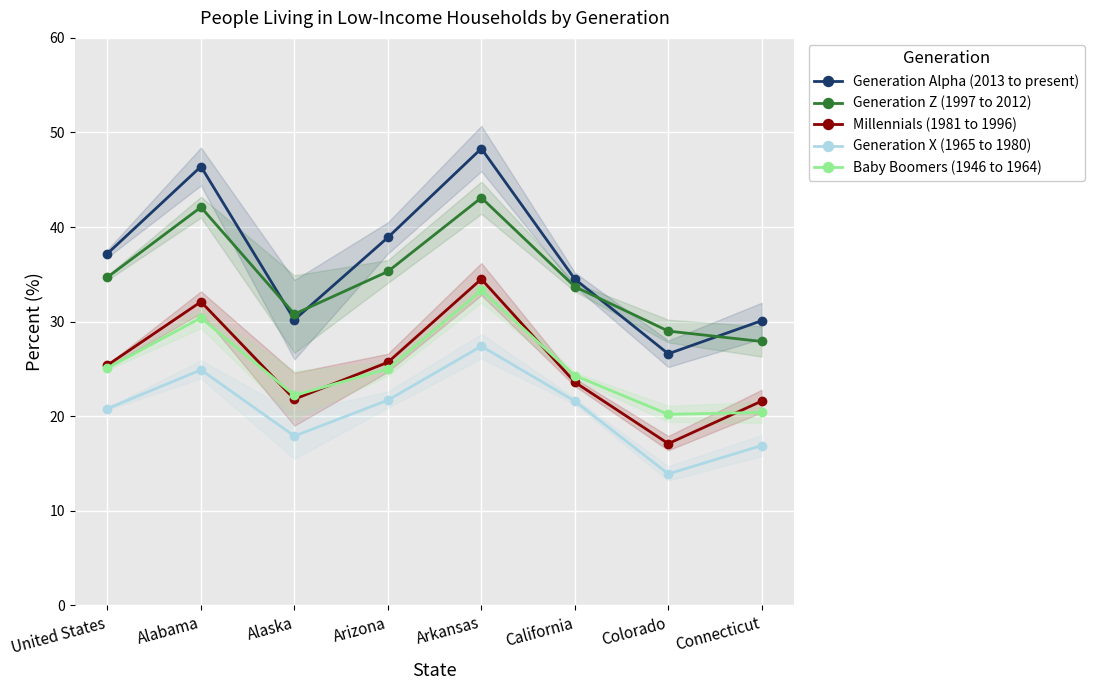

Reading left to right, extract all data points from this chart.

Generation Alpha (2013 to present): United States=37.2	Alabama=46.4	Alaska=30.2	Arizona=38.9	Arkansas=48.3	California=34.5	Colorado=26.6	Connecticut=30.1
Generation Z (1997 to 2012): United States=34.7	Alabama=42.1	Alaska=30.8	Arizona=35.3	Arkansas=43.1	California=33.7	Colorado=29.0	Connecticut=27.9
Millennials (1981 to 1996): United States=25.4	Alabama=32.1	Alaska=21.8	Arizona=25.7	Arkansas=34.5	California=23.6	Colorado=17.1	Connecticut=21.6
Generation X (1965 to 1980): United States=20.8	Alabama=24.9	Alaska=17.9	Arizona=21.7	Arkansas=27.4	California=21.6	Colorado=13.9	Connecticut=16.9
Baby Boomers (1946 to 1964): United States=25.1	Alabama=30.4	Alaska=22.2	Arizona=25.0	Arkansas=33.3	California=24.3	Colorado=20.2	Connecticut=20.4